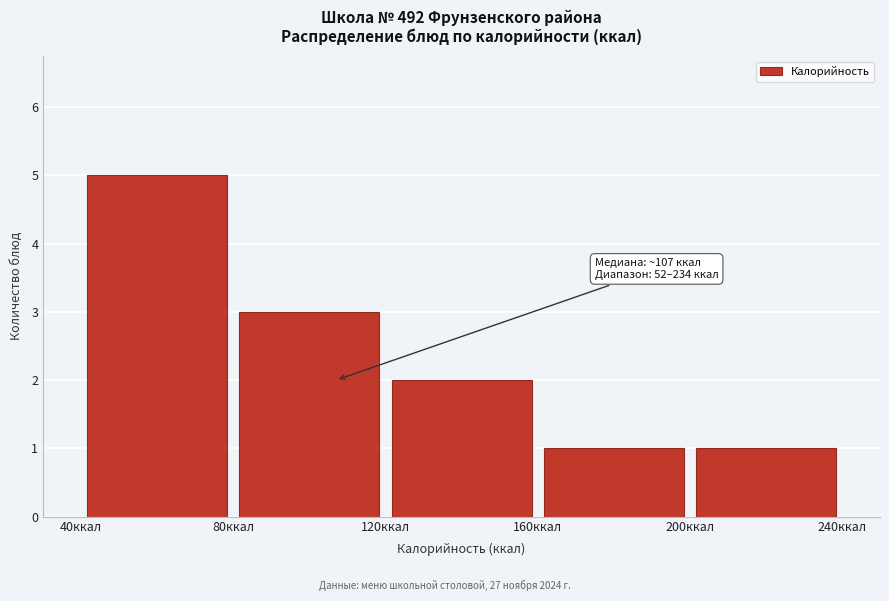

Which range on the x-axis has the tallest bar?

40 to 80